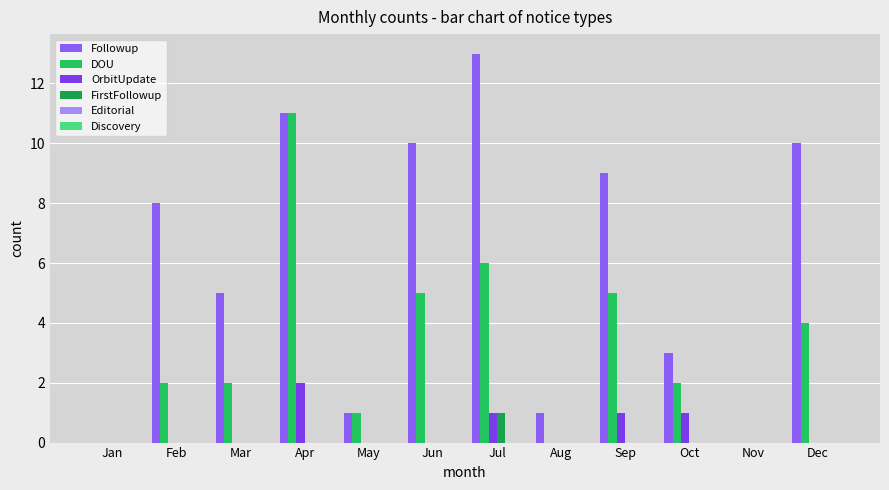

The value of OrbitUpdate at Feb is 0. True or false?

True